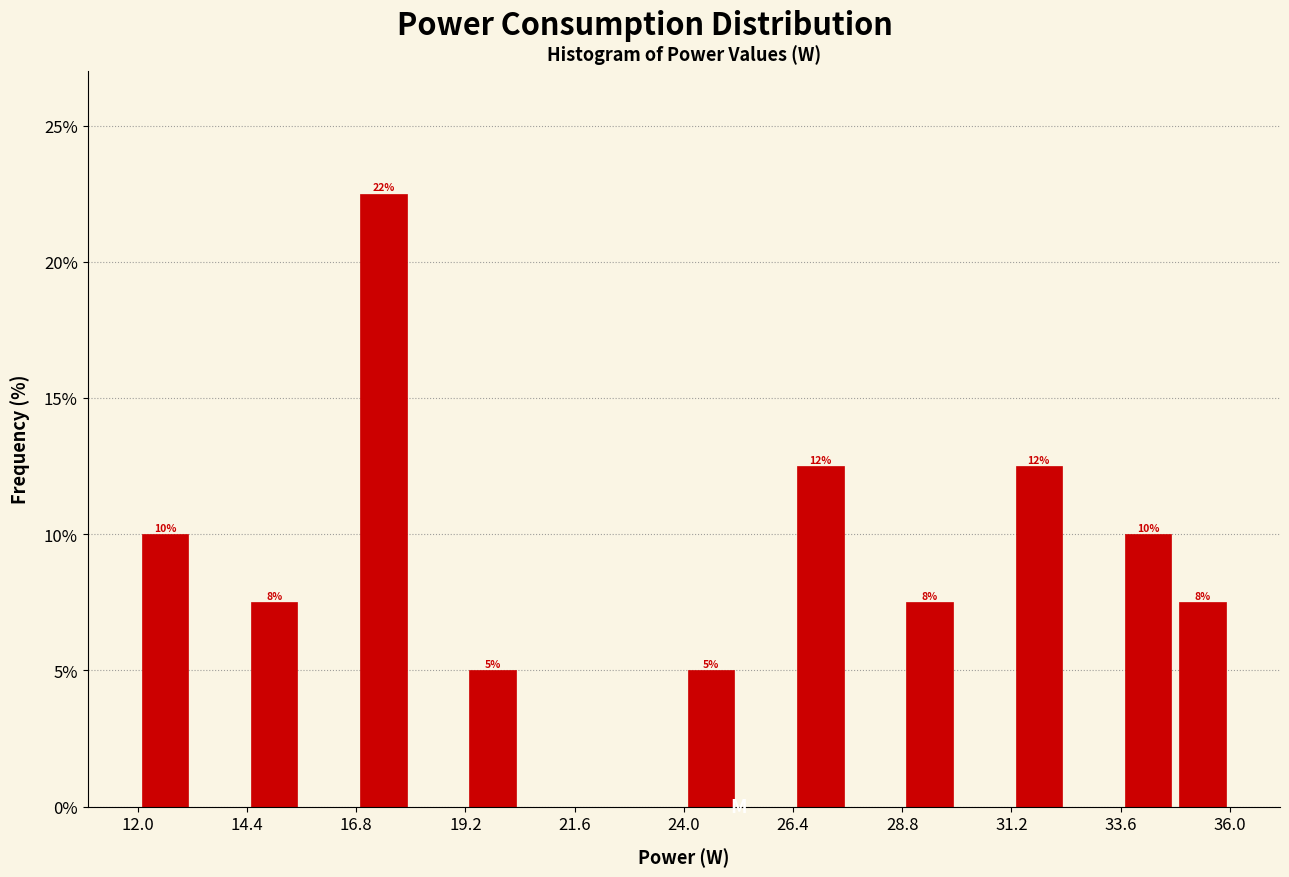

Around what value on the x-axis is the tallest bar? Give the approximate position of its centre, as read against the axis.

17.5